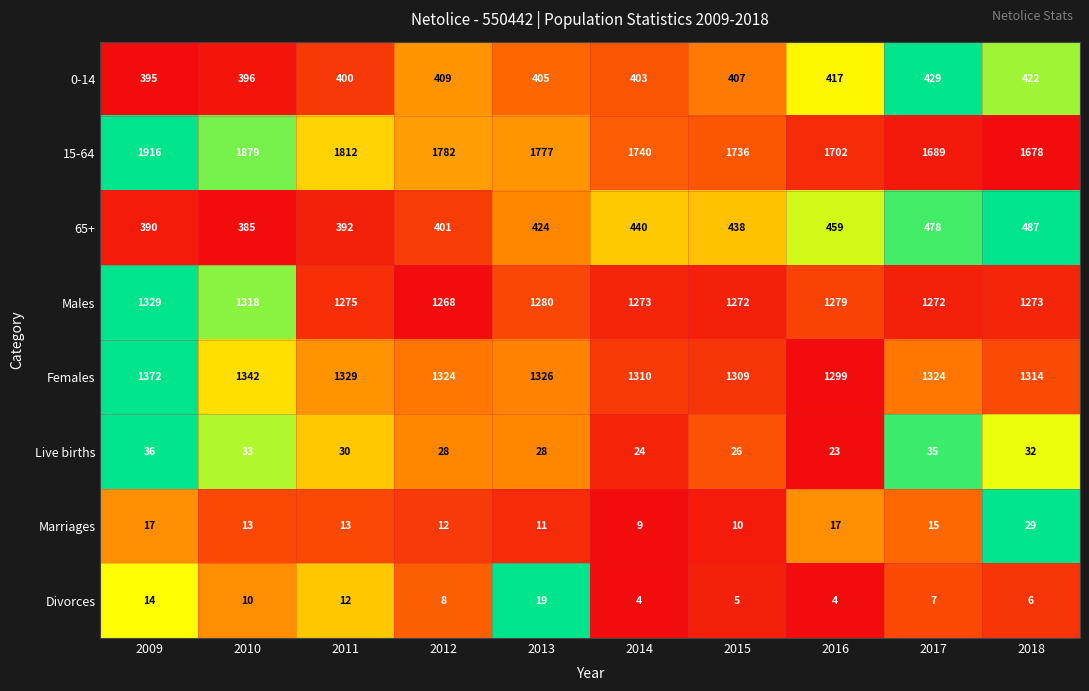

What is the total value across all series at 2009?

5469